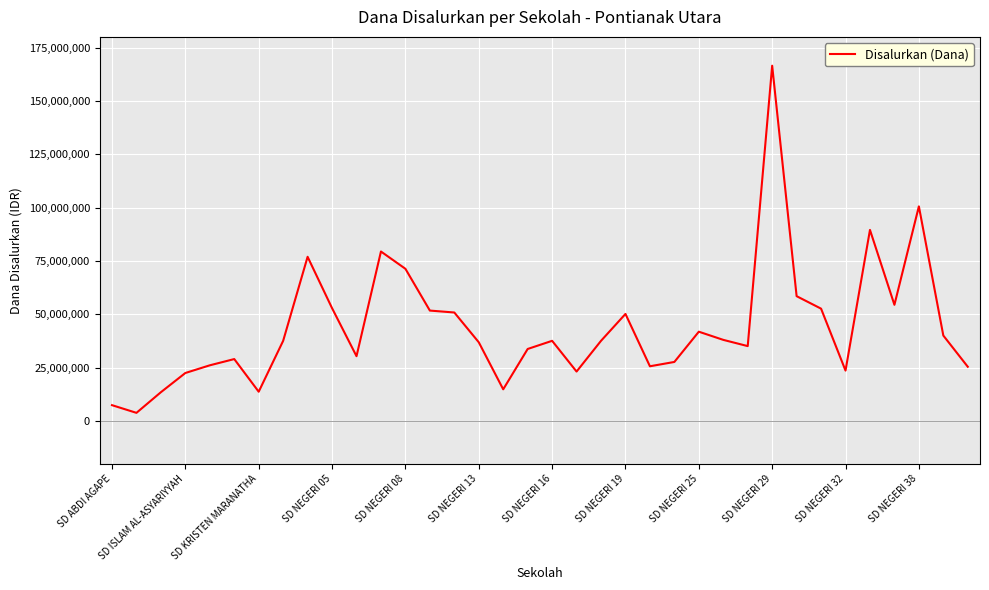

What is the greatest value displayed?

166500000